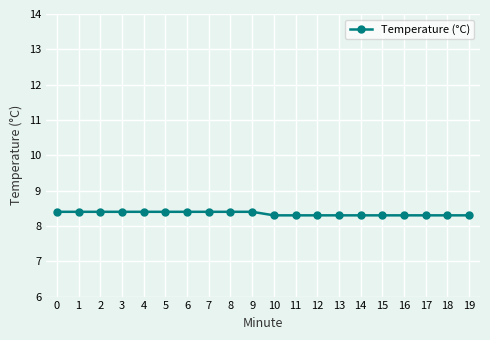

What is the sum of all values?

167.0